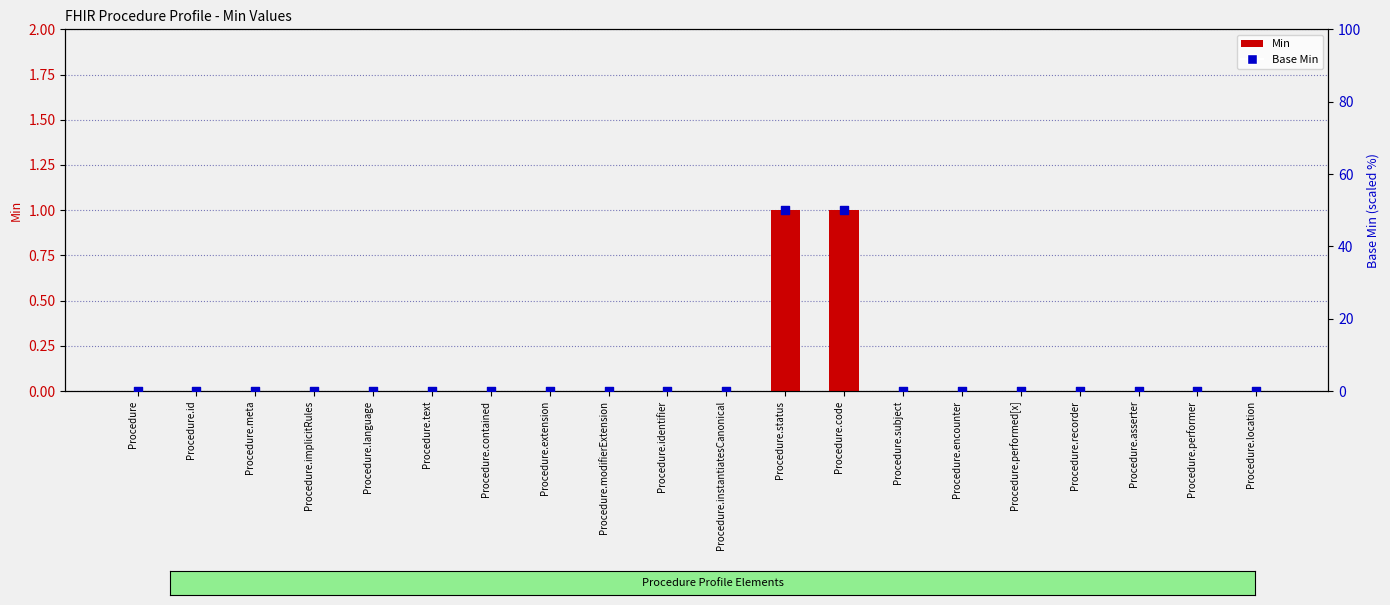

Which series has the largest Y range (max minus min)?

Base Min